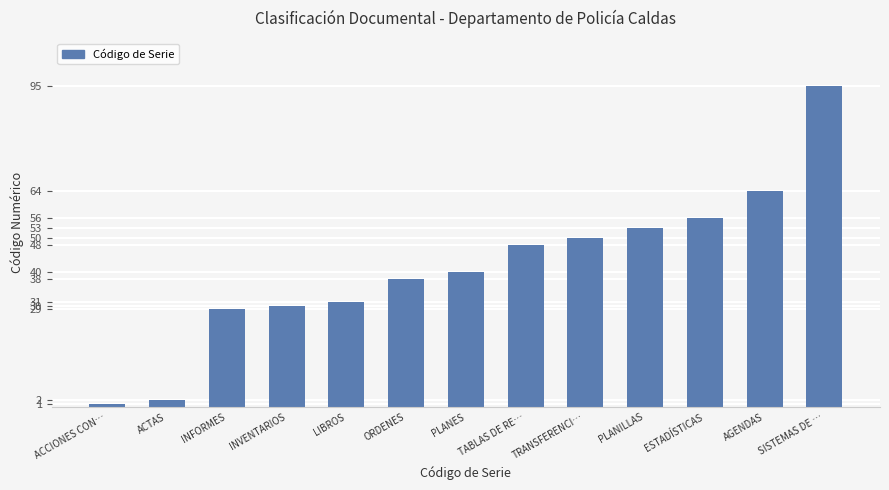

What is the sum of the values at INVENTARIOS and PLANILLAS?

83